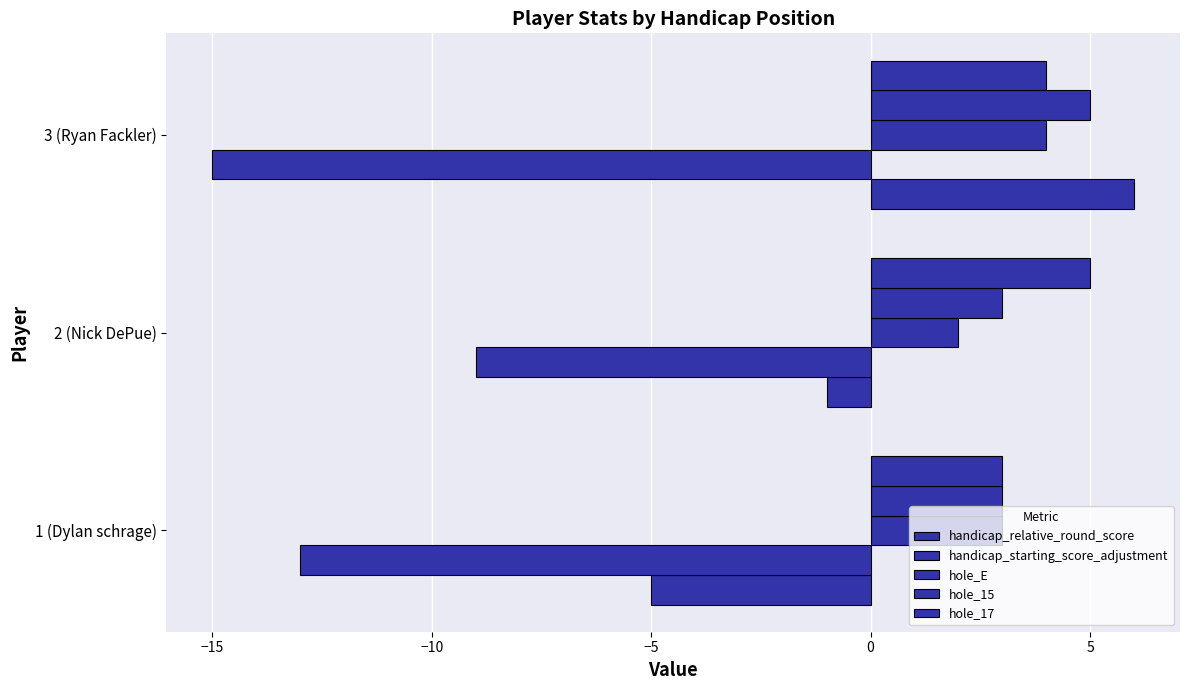

Count the number of categories in the chart.

3